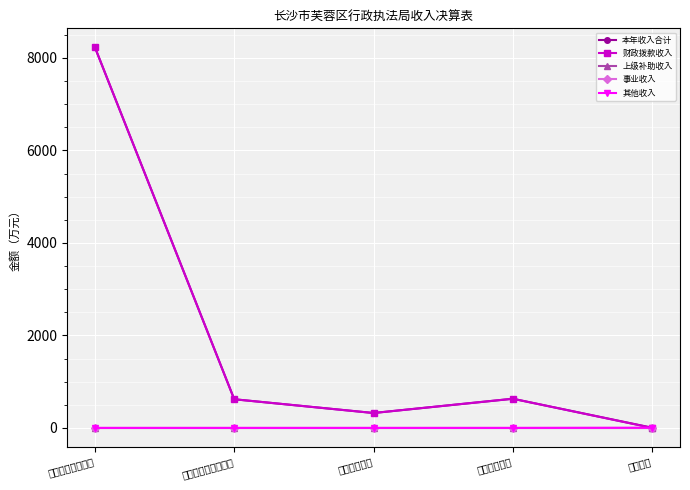

What is the difference between the highest and lowest values at 其他支出?

3.8